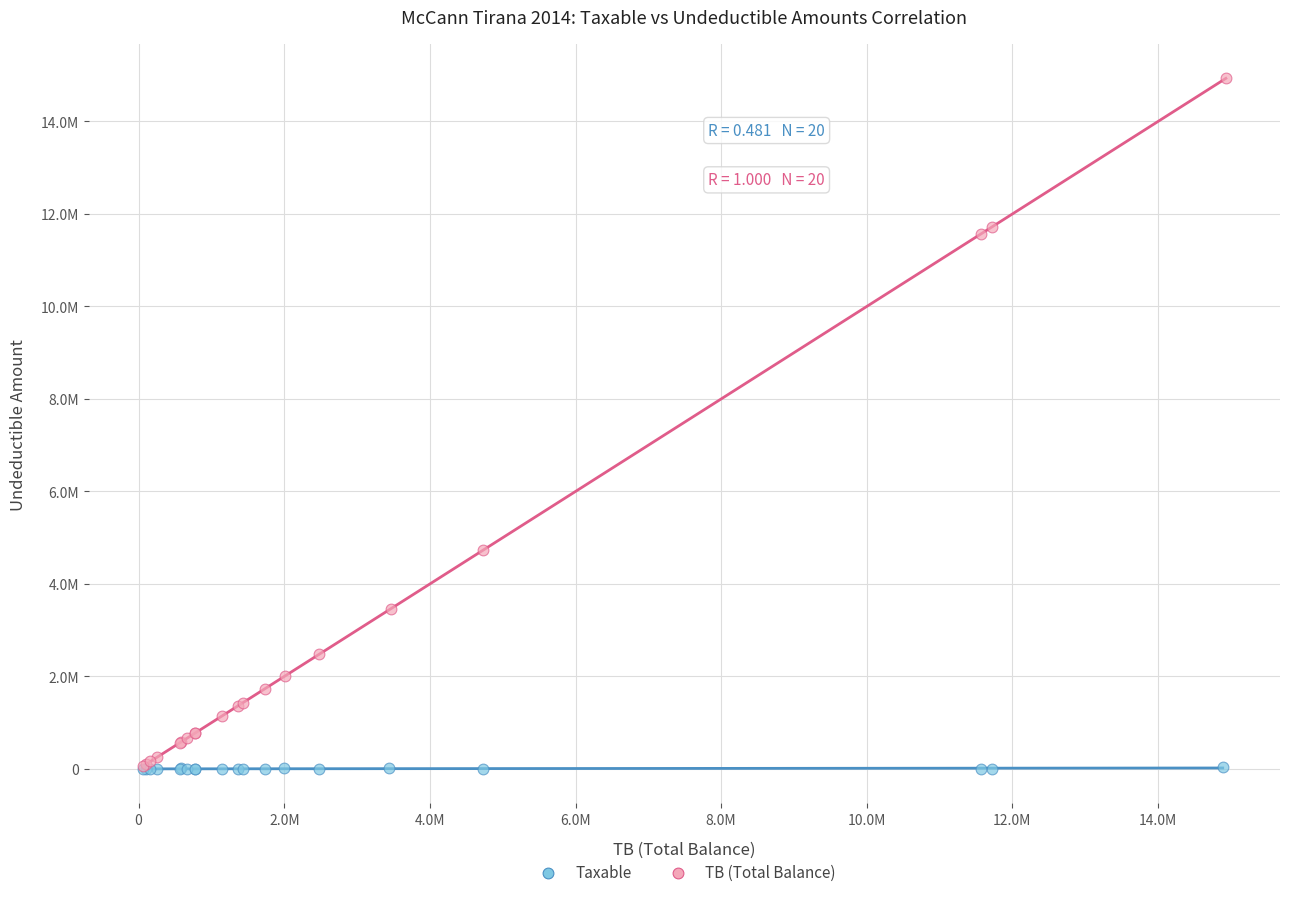

What are all the series names shown in the legend?

Taxable, TB (Total Balance)